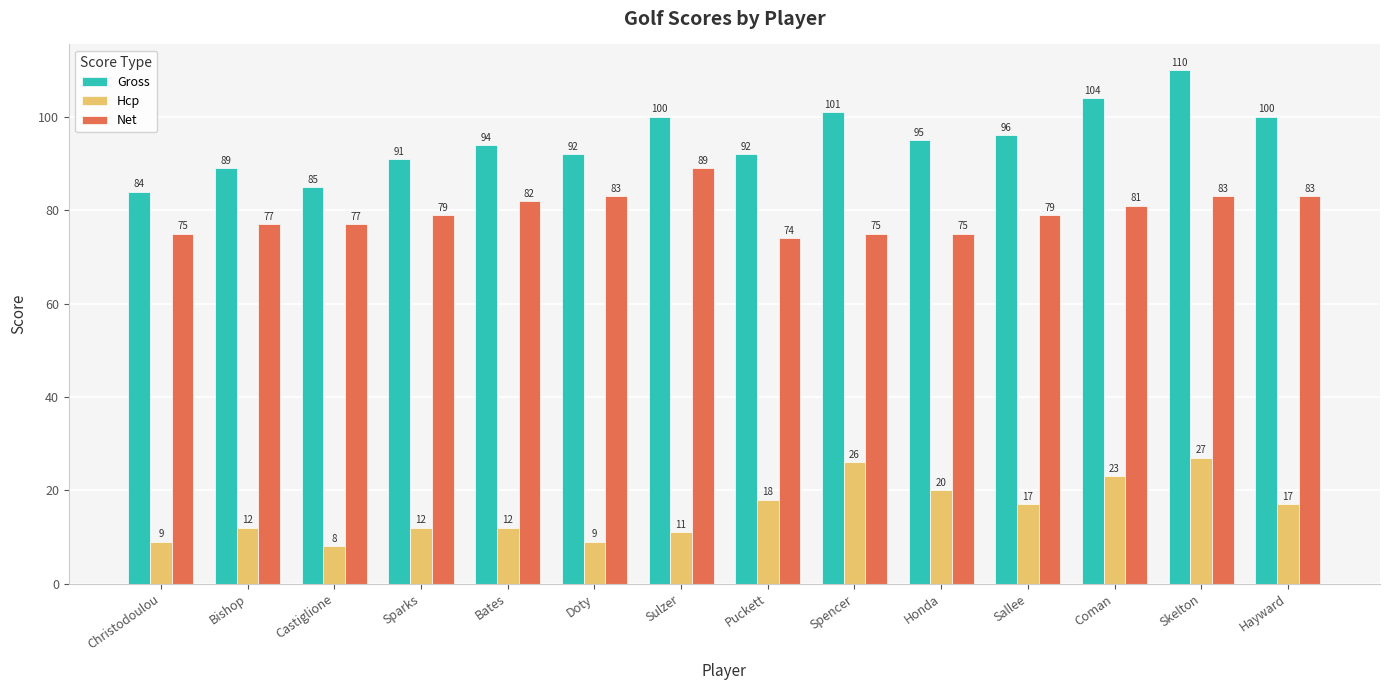

Which series changed the most between Sparks and Doty?

Net